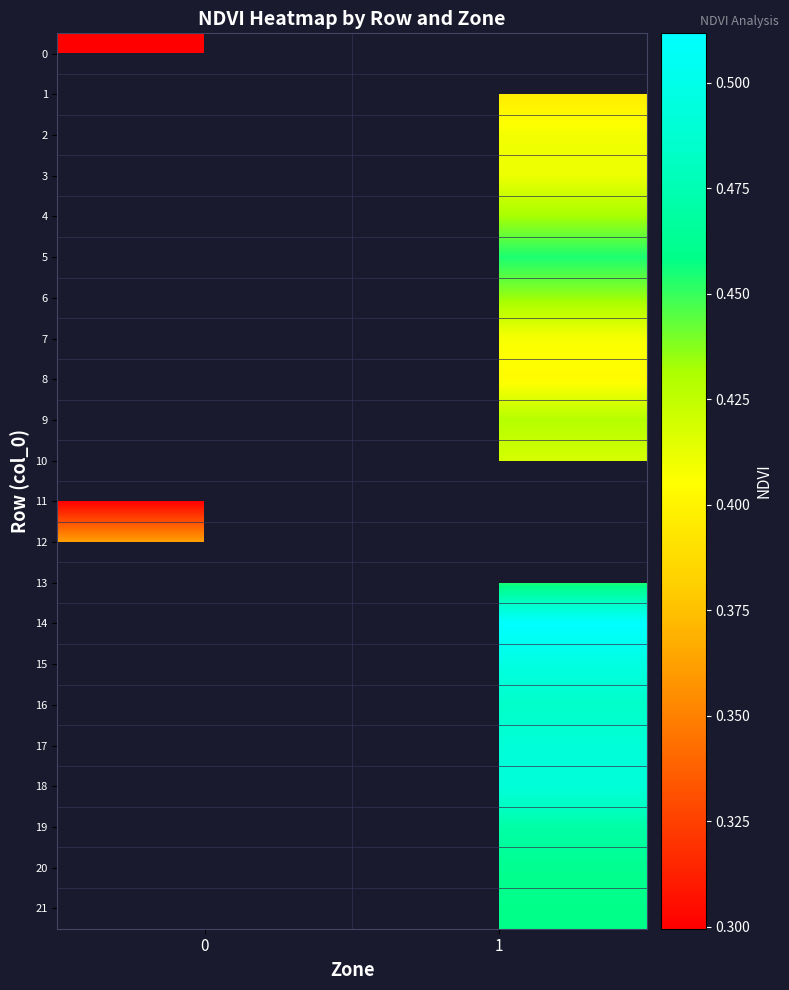

At how many categories does at least one series exceed 0?

2